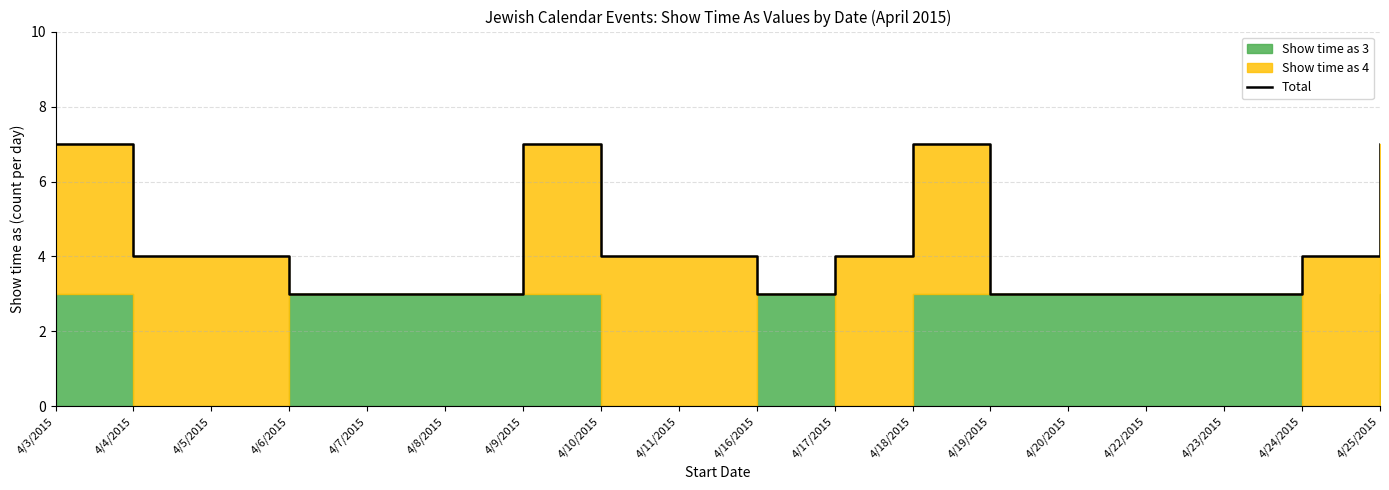

What position from the right is 4/3/2015?

18